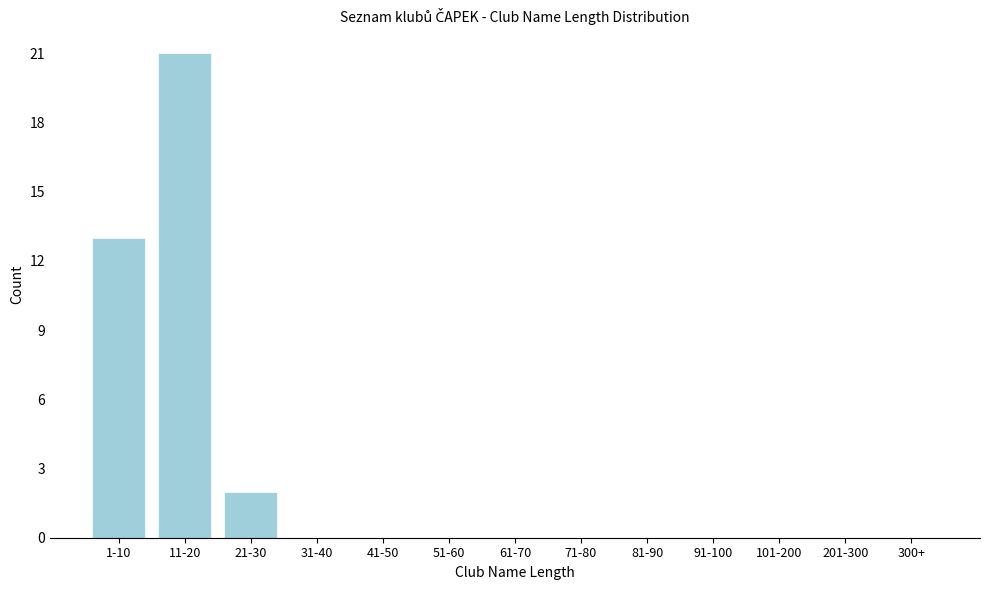

Reading right to left, what are all the values shown in this chart?

300+=0	201-300=0	101-200=0	91-100=0	81-90=0	71-80=0	61-70=0	51-60=0	41-50=0	31-40=0	21-30=2	11-20=21	1-10=13